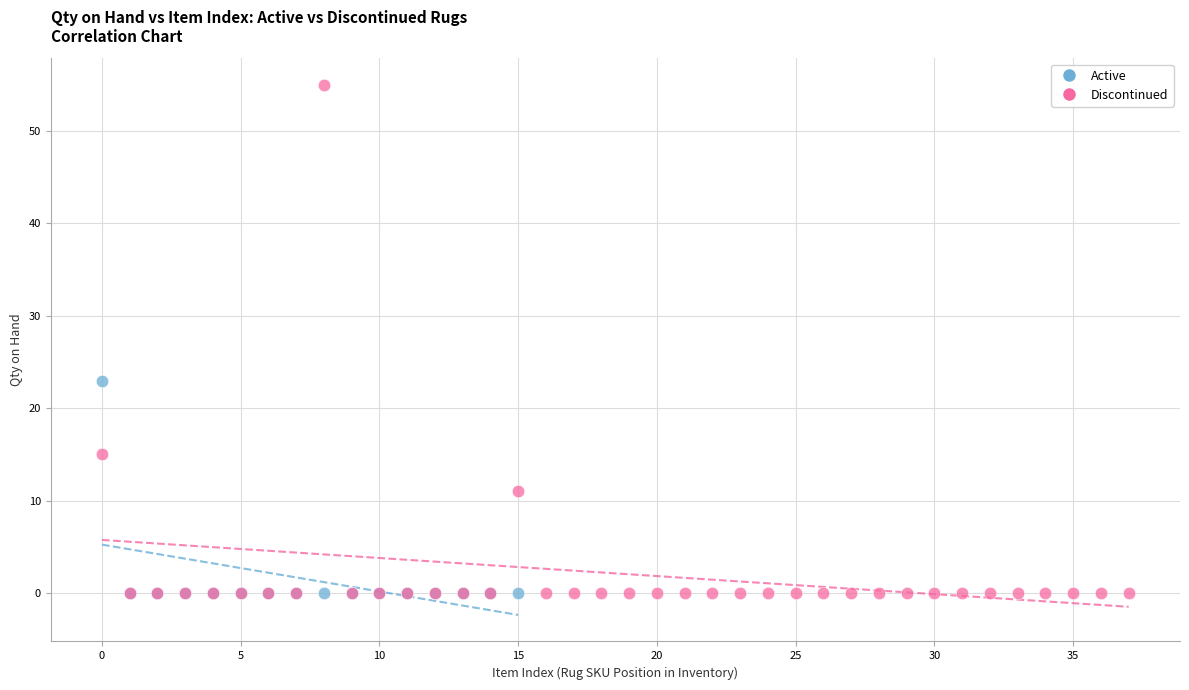

Which series reaches the maximum Y coordinate?

Discontinued